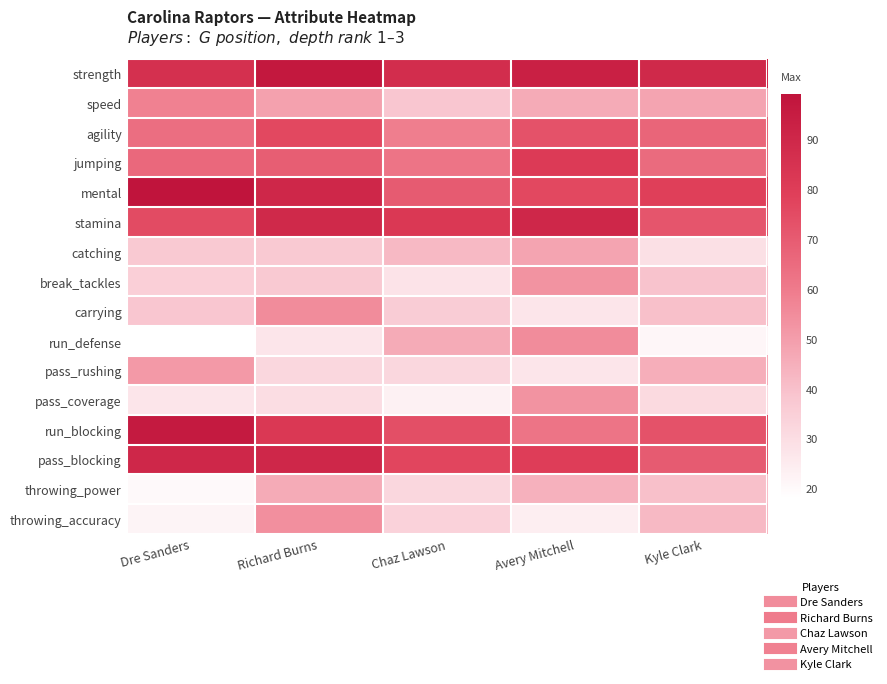

What is the total value across all series at Richard Burns?

960